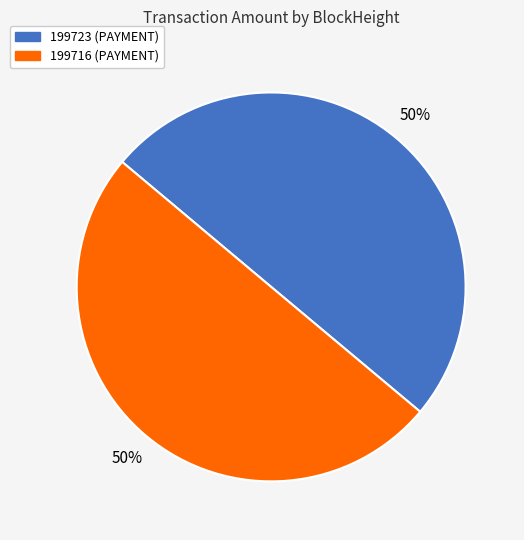

To the nearest percent, what is the combined percentage of 199723 and 199716?

100%